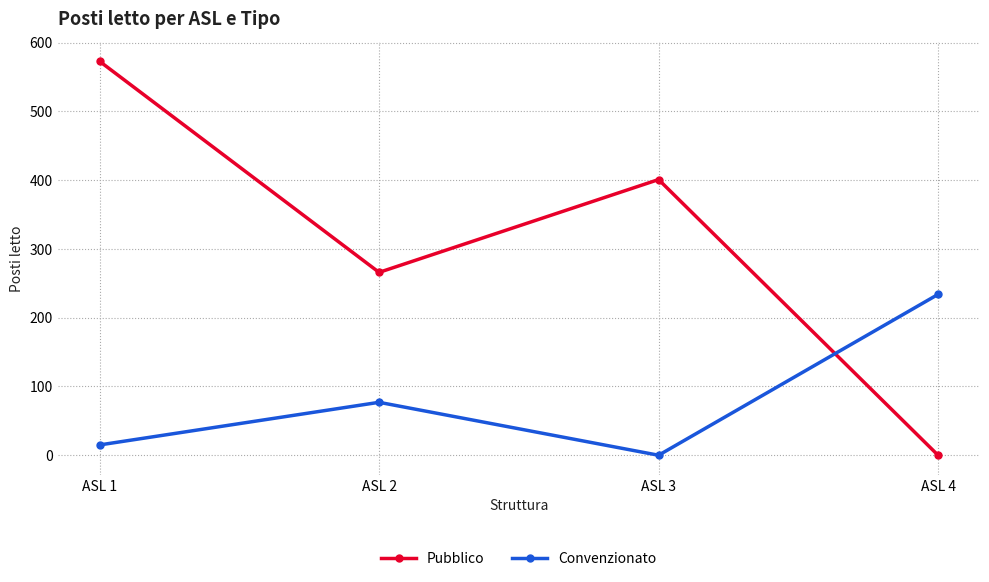

What value does the Convenzionato series have at ASL 4, to the nearest 5?

235